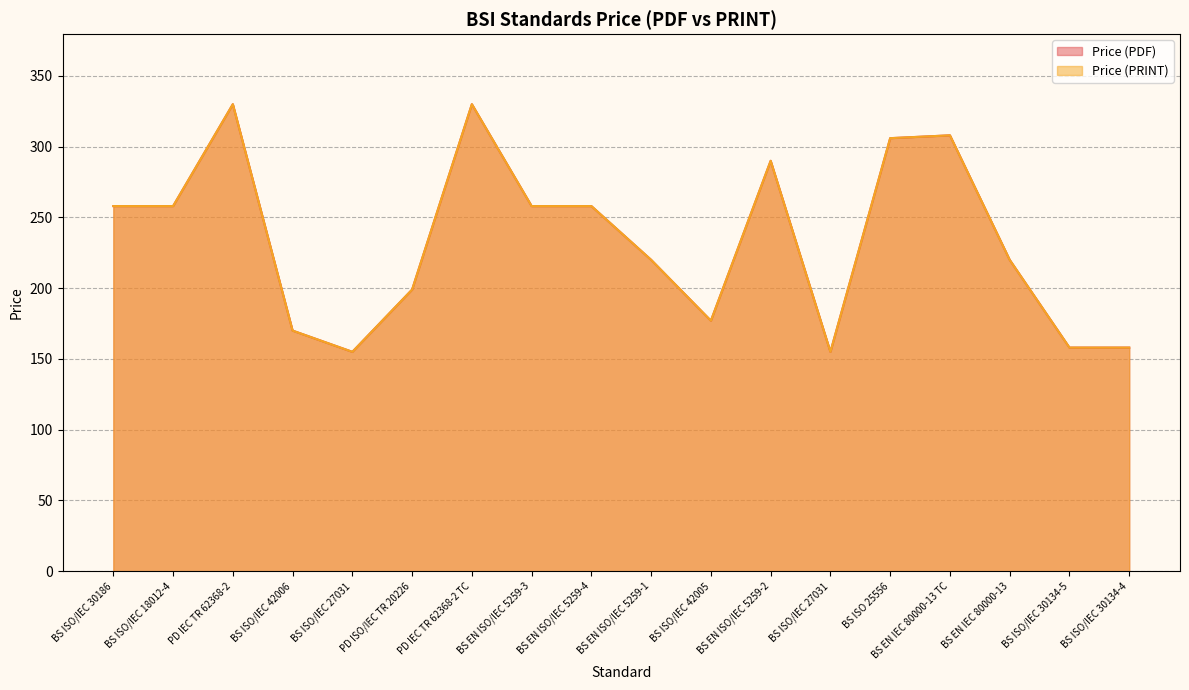

What is the difference between the second highest and second lowest values in the Price (PDF) series?

175